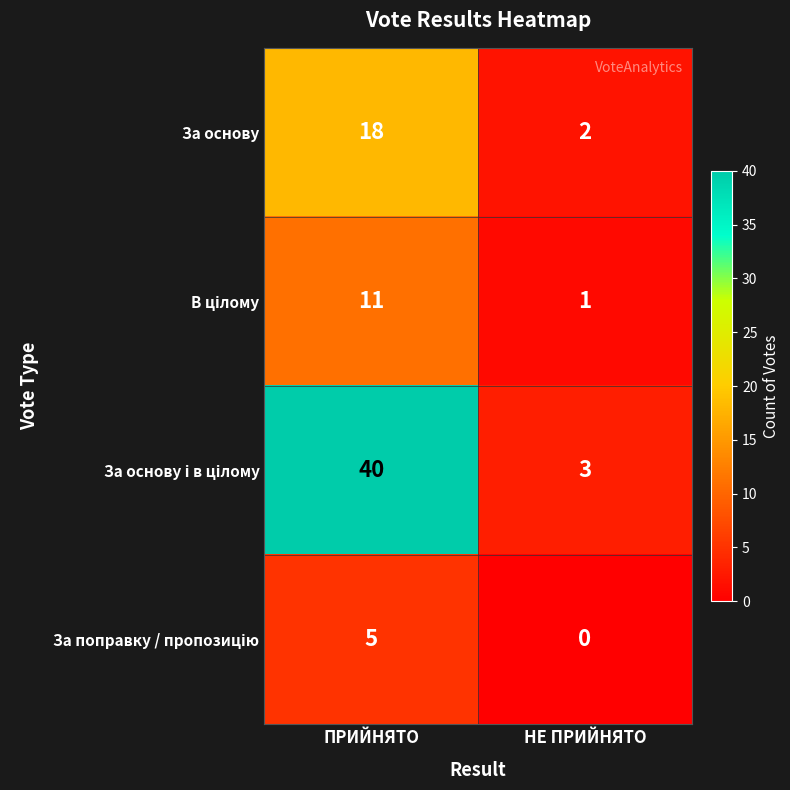

Which label corresponds to the smallest value in the chart?

НЕ ПРИЙНЯТО